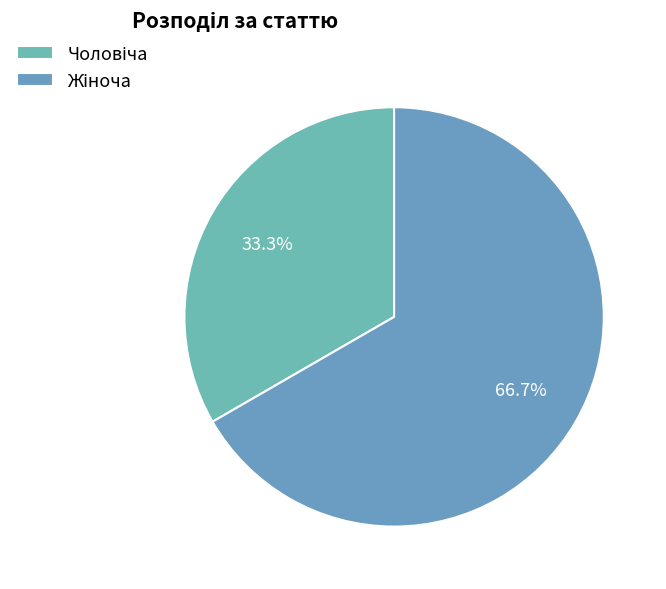

The Жіноча slice represents 67% of the pie. True or false?

True